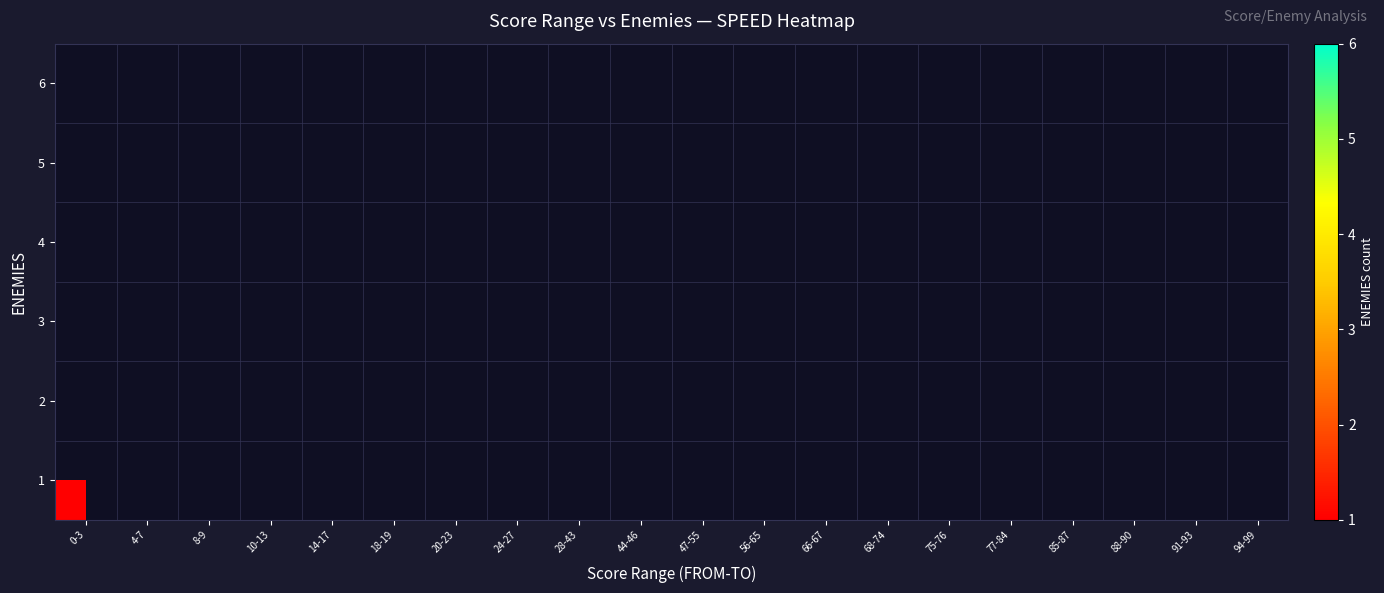

How many categories are shown in the chart?

20